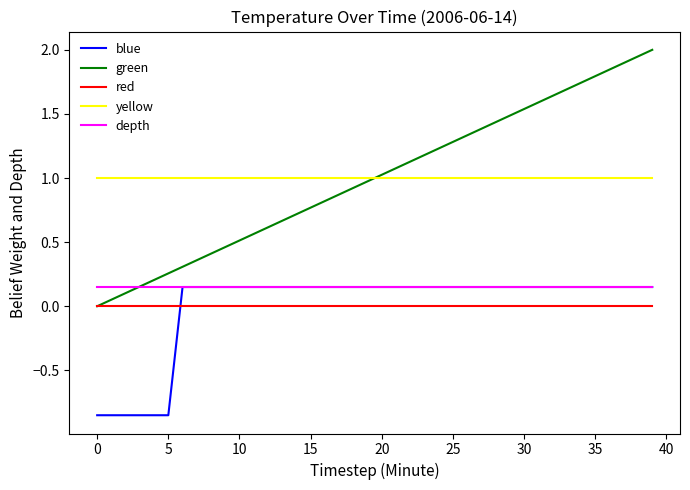

How many lines are shown in the chart?

5